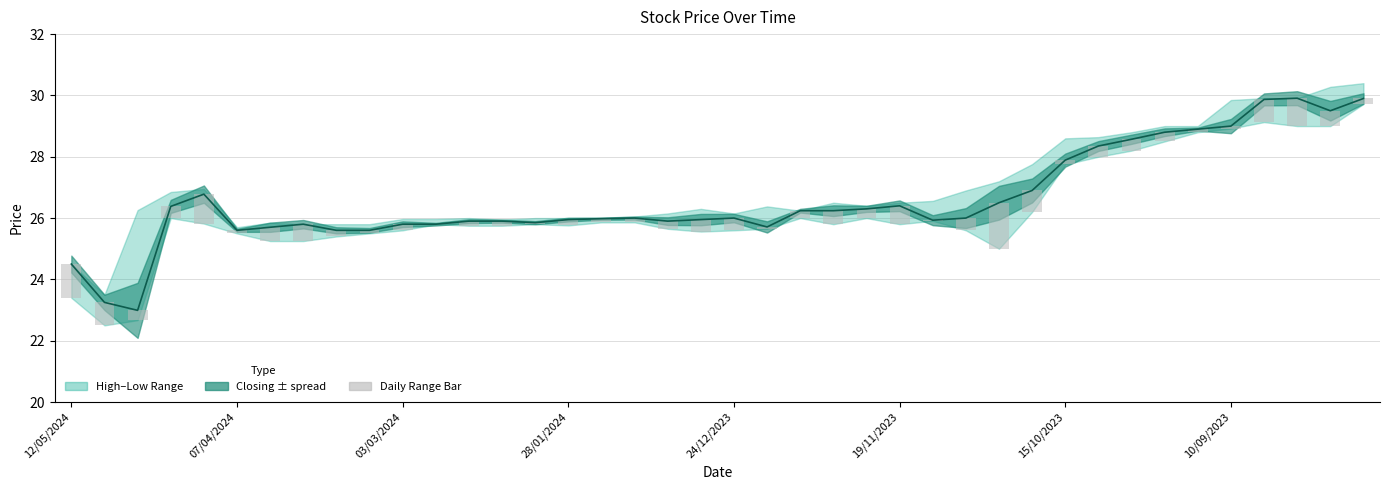

What is the difference between the Closing values at 22 and 31?

2.1